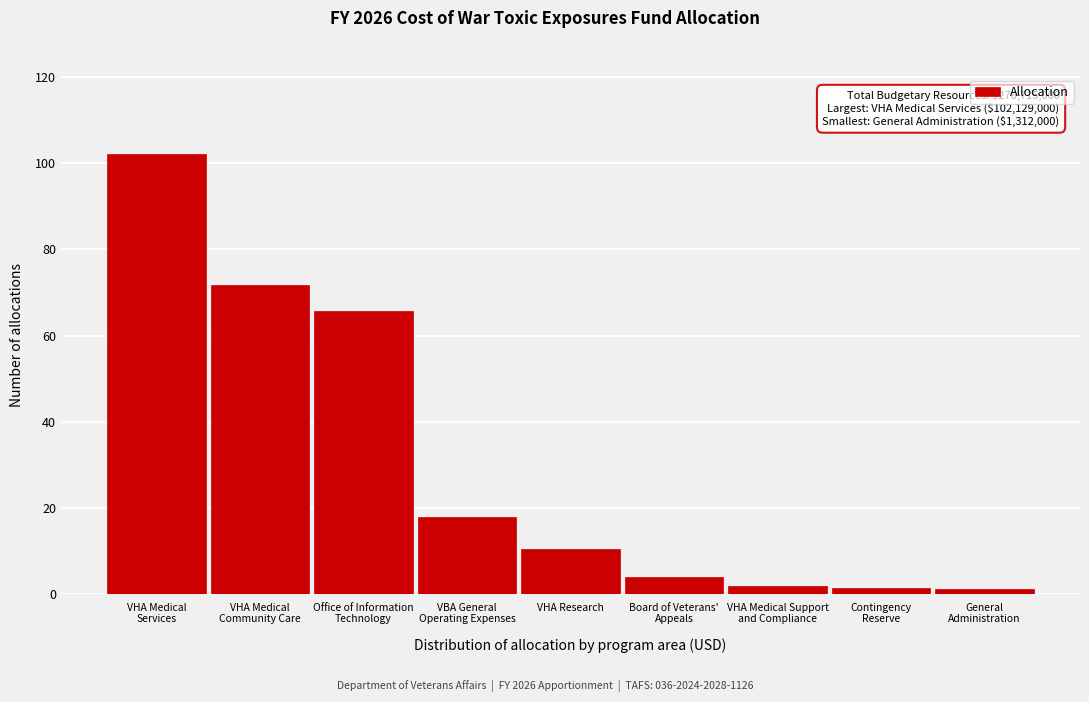

What is the value of the 2nd bar from the left?

71.7